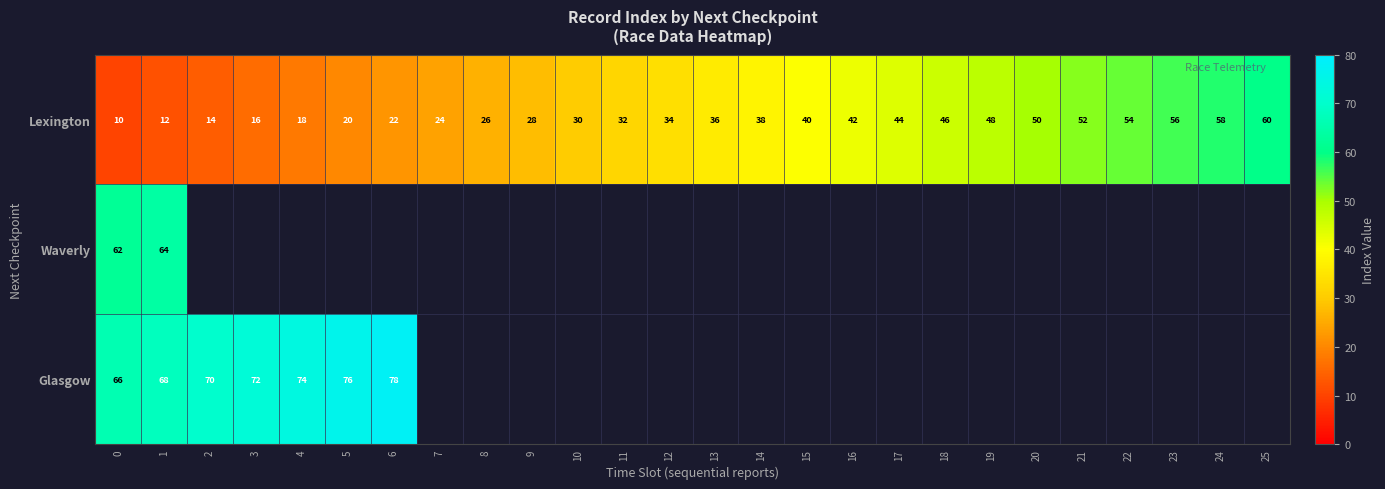

What is the sum of the Lexington values at 17 and 1?

56